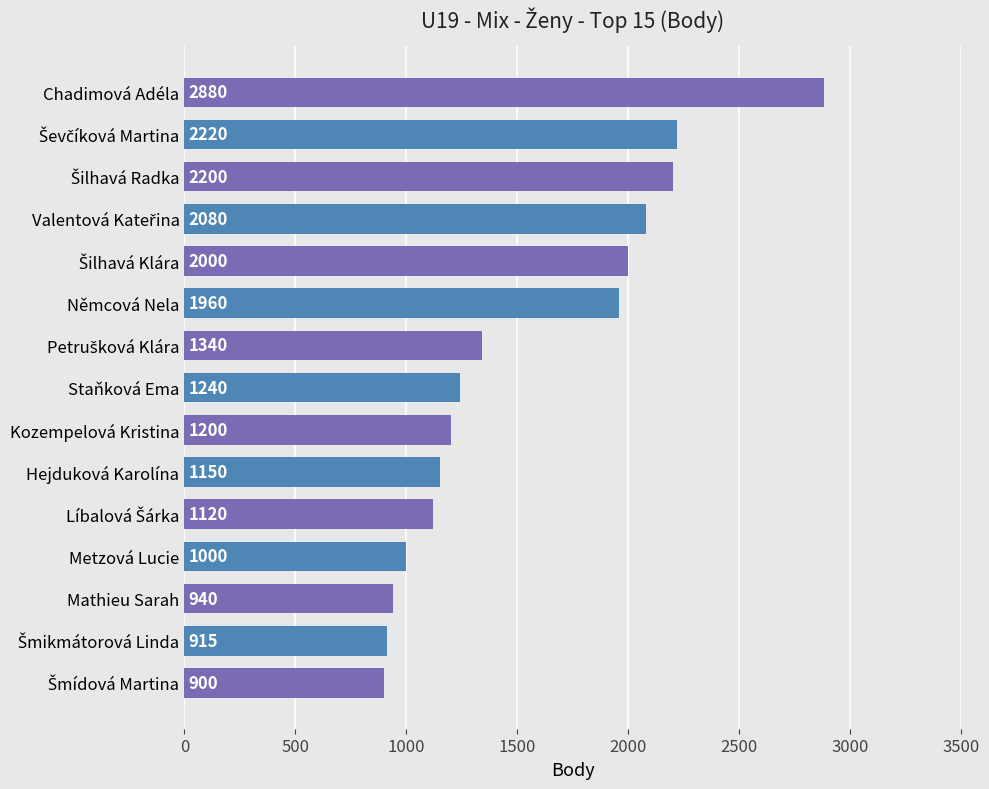

What is the sum of all values?

23145